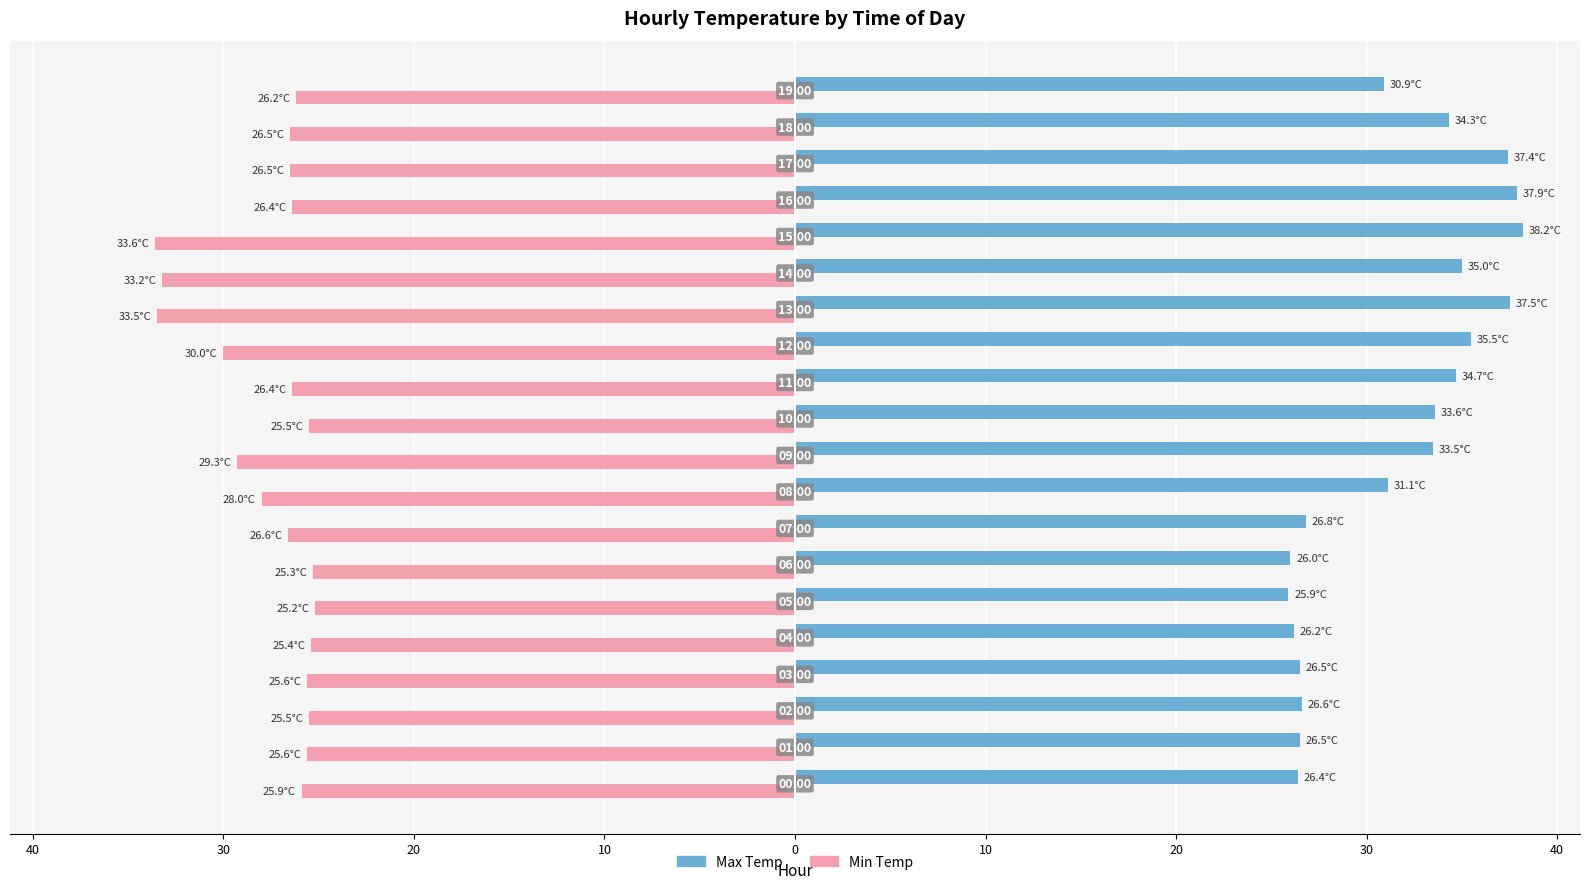

Rank the series by their average value, from lowest to highest.

Min Temp, Max Temp